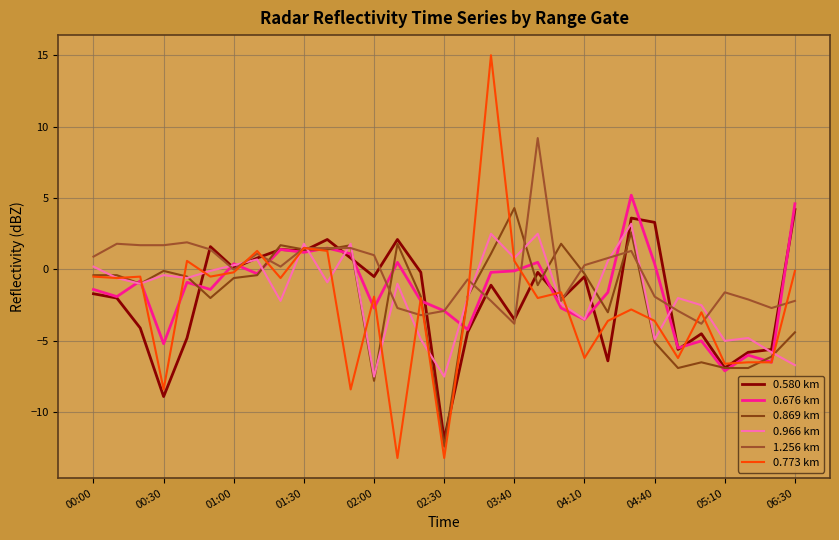

How many lines are shown in the chart?

6